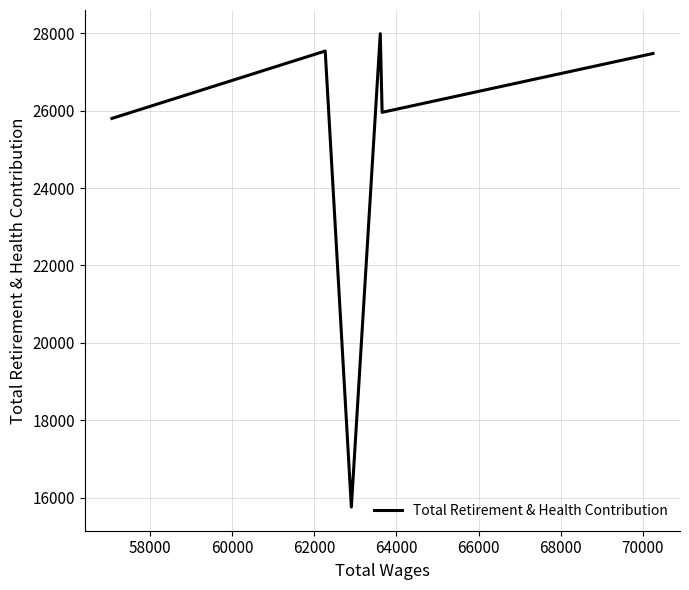

How many interior local valleys (lower than both neighbors) does the data have?

2